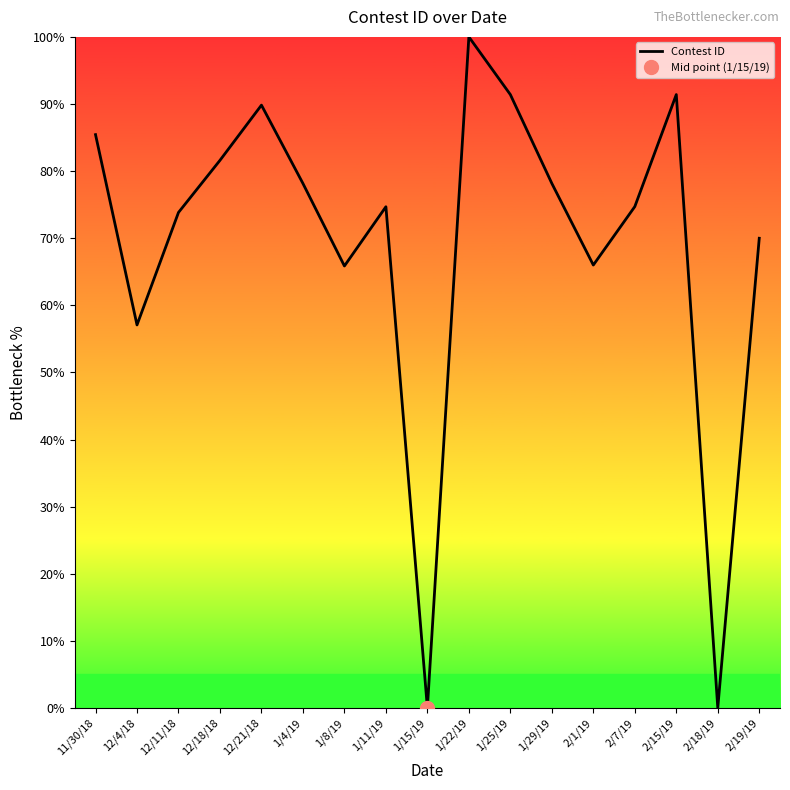

Reading left to right, what are all the values shown in this chart?

85.4	57.1	73.8	81.6	89.8	78.2	65.9	74.7	0.0	100.0	91.4	78.2	66.0	74.7	91.4	0.0	70.0